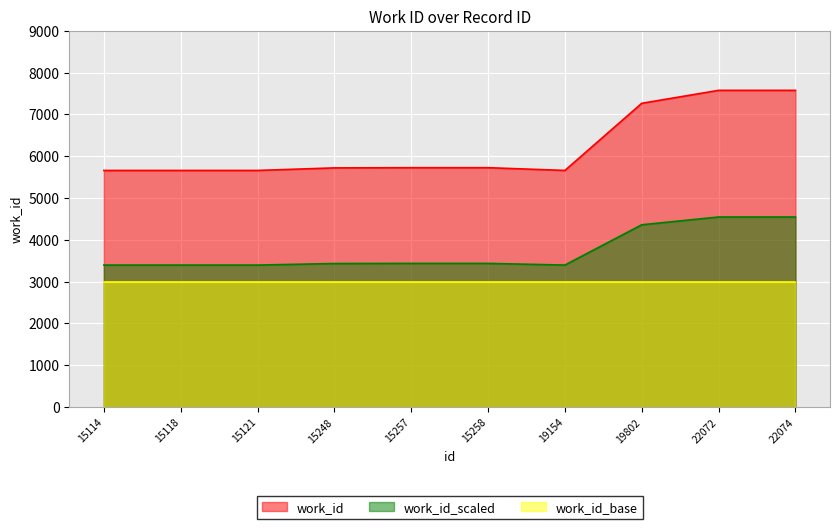

Count the number of categories in the chart.

10